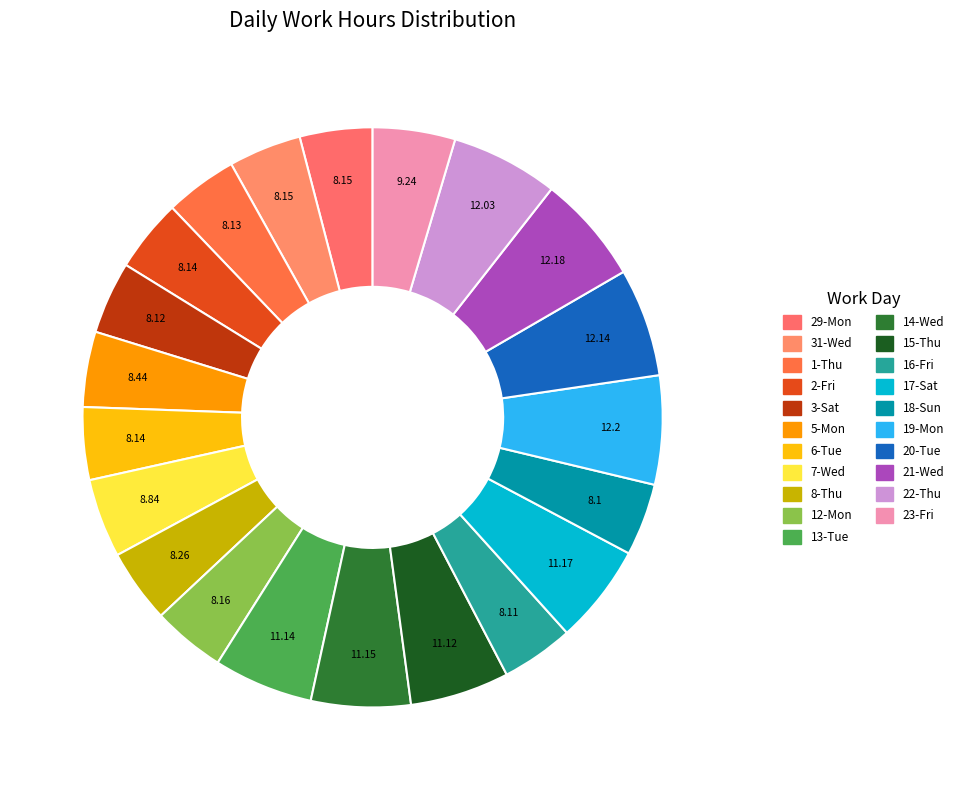

To the nearest percent, what percentage of the pie is 1-Thu?

4%